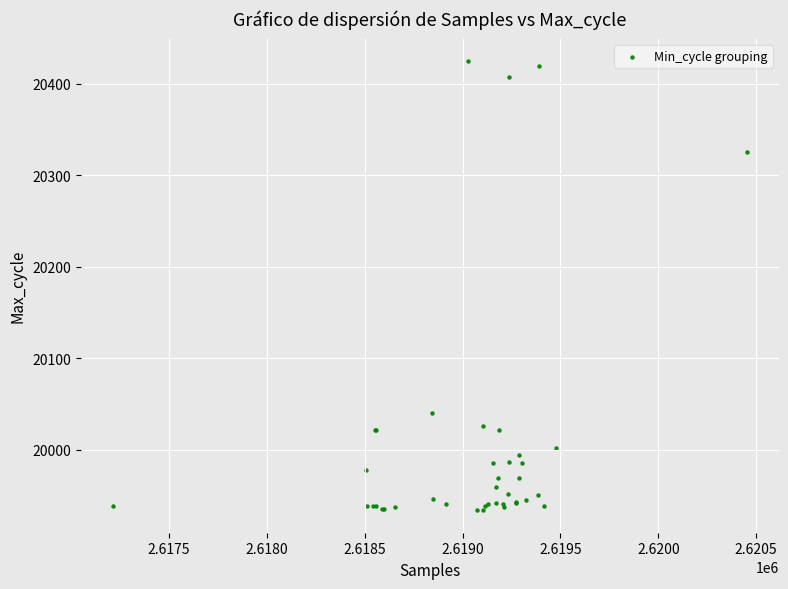

What Y value in the scatter plot is closest to 20179?

20040